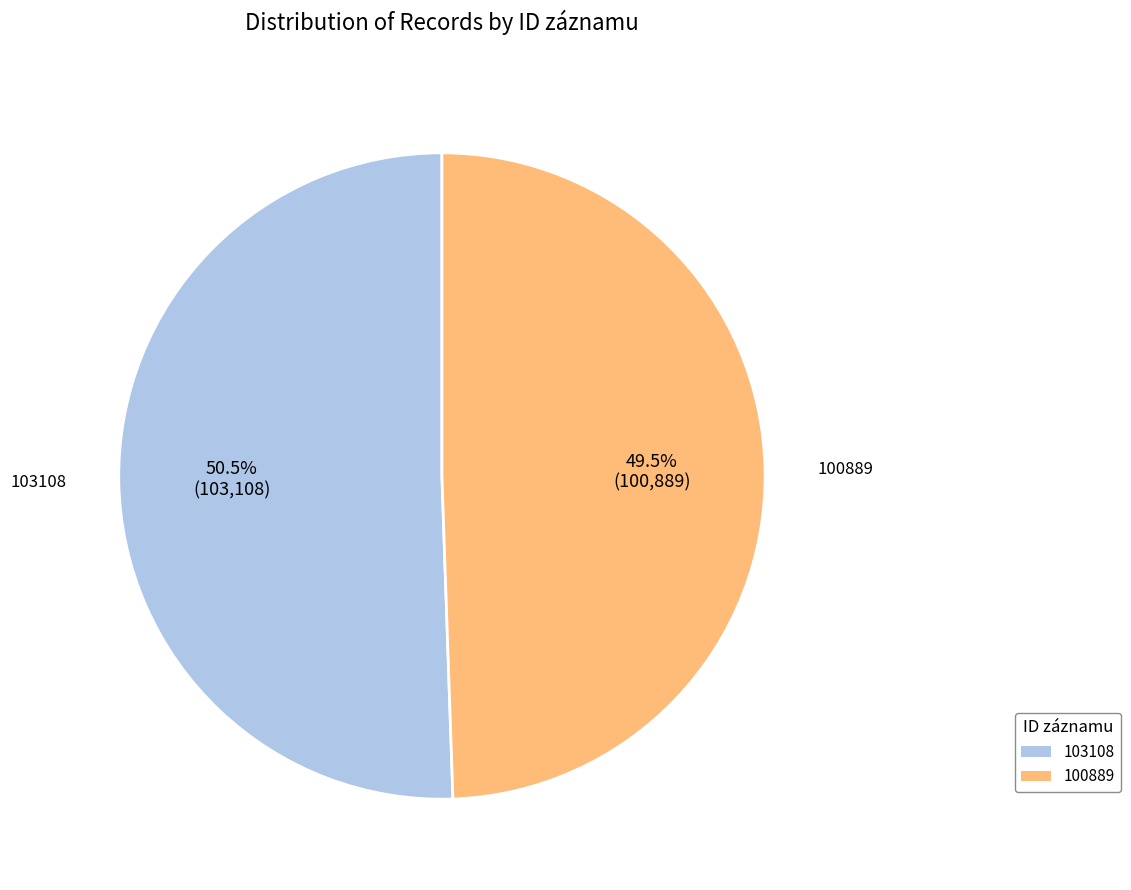

Is there any slice that represents more than half of the pie?

Yes